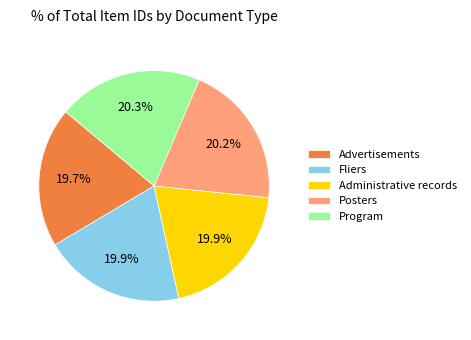

What percentage is the Fliers slice, to the nearest percent?

20%